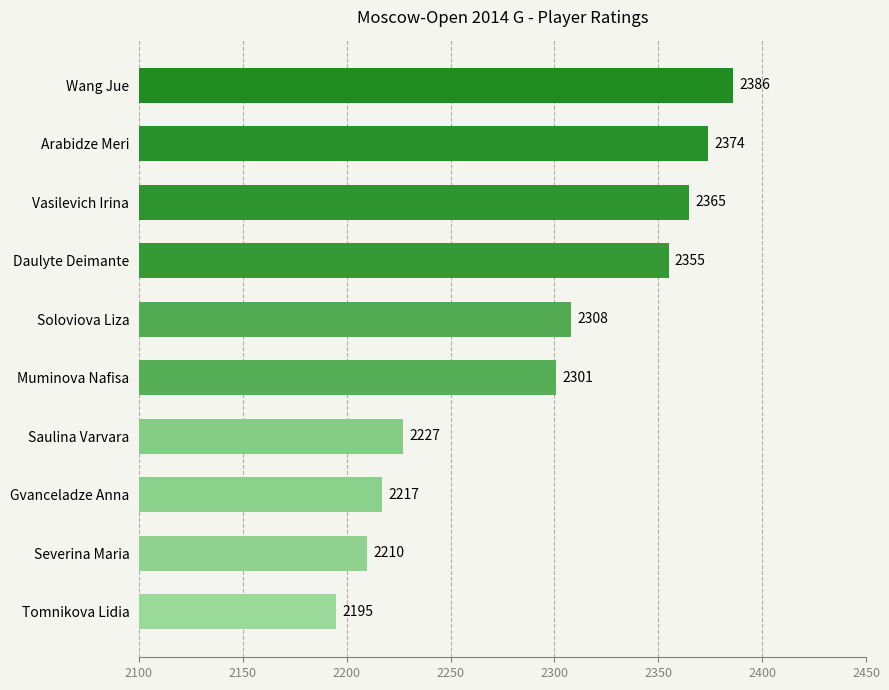

Which category has the lowest value across all series?

Tomnikova Lidia